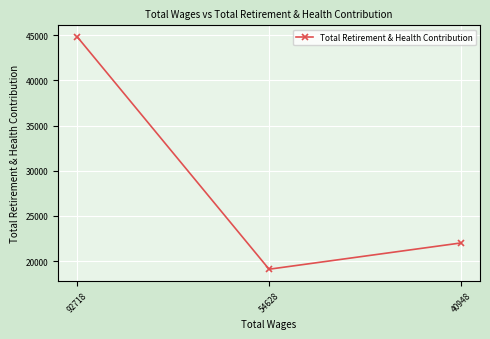

Between 40948 and 92718, which is larger?

92718